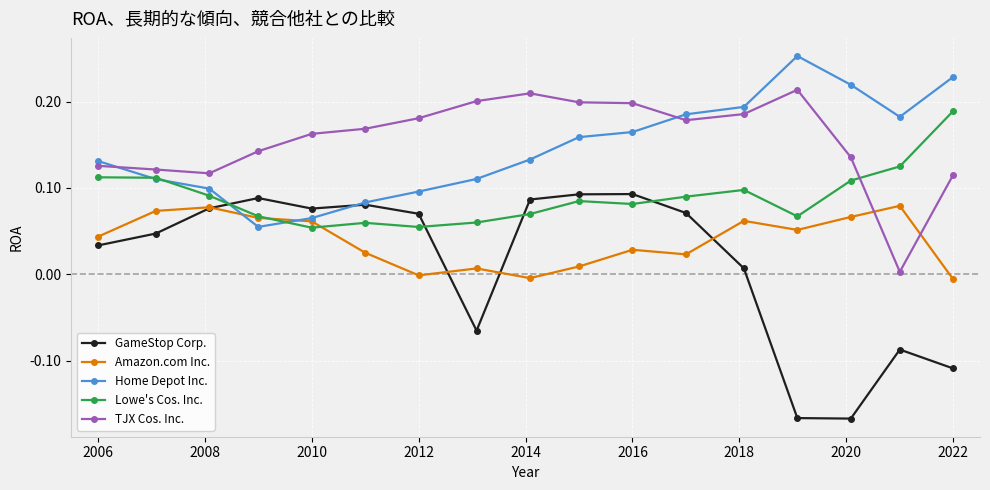

How many times do TJX Cos. Inc. and Amazon.com Inc. cross each other?

2